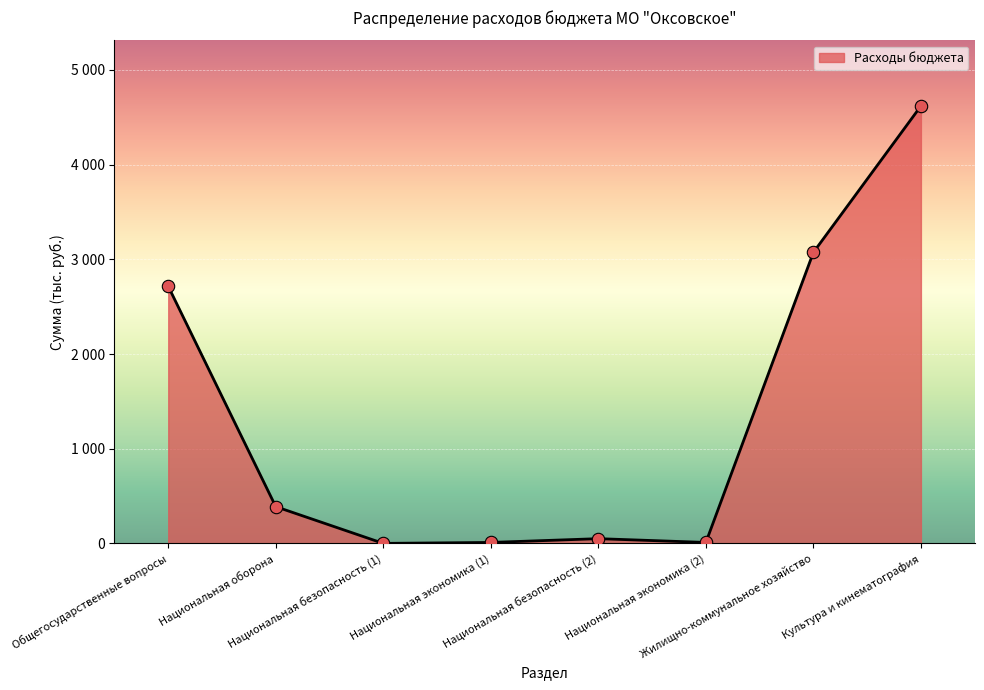

Between Национальная оборона and Культура и кинематография, which is larger?

Культура и кинематография